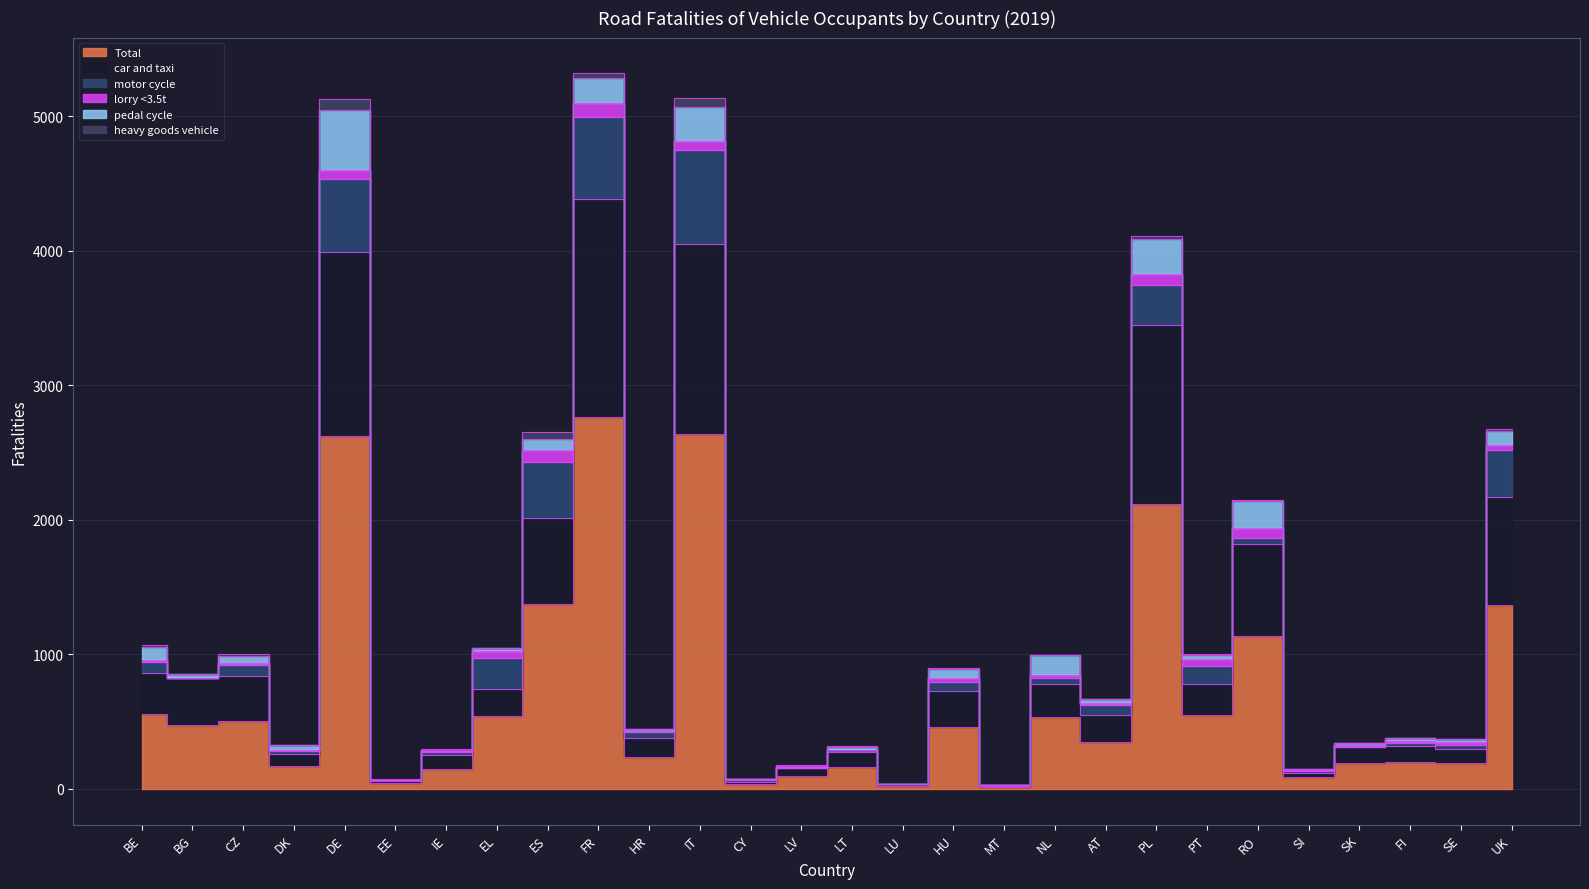

What is the total value across all series at EE?

71